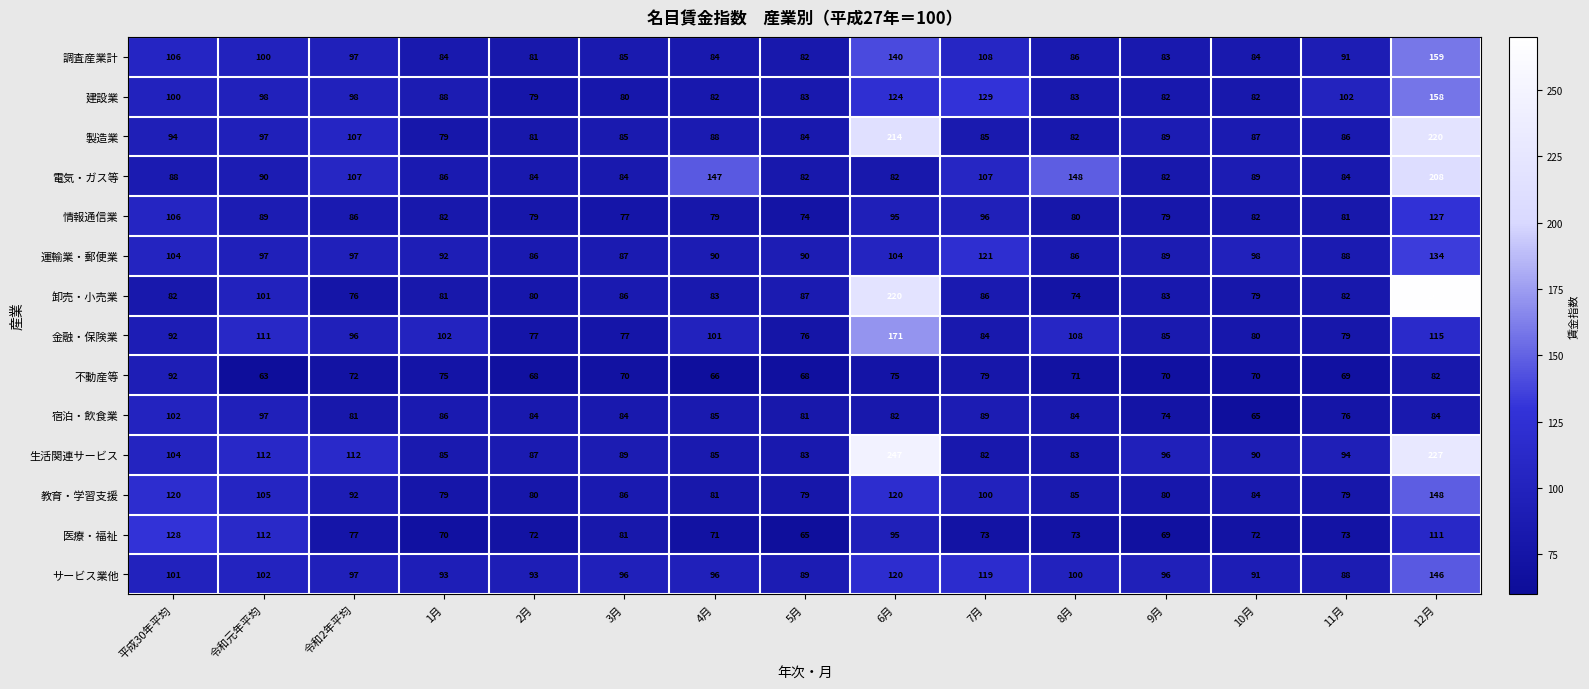

At how many categories does at least one series exceed 117?

6